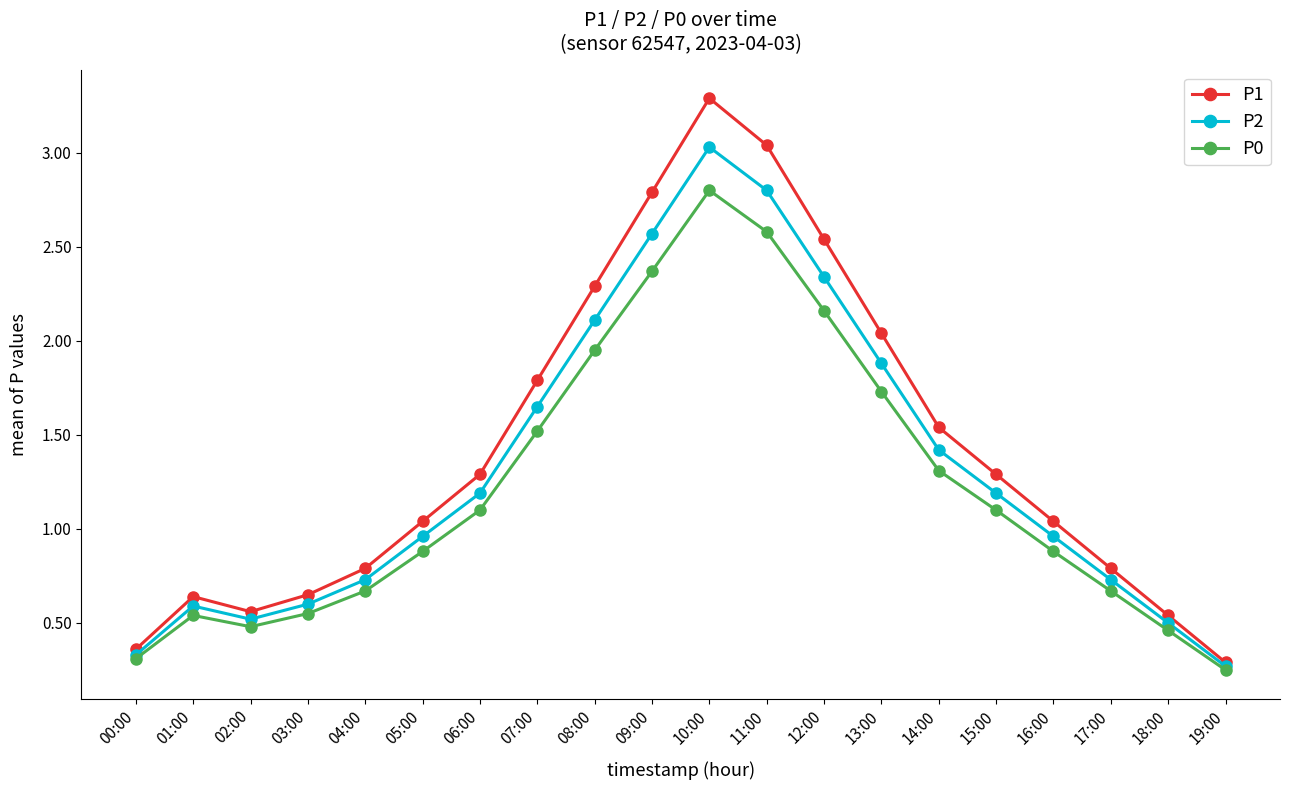

Is this an area chart (filled region under the line)?

No